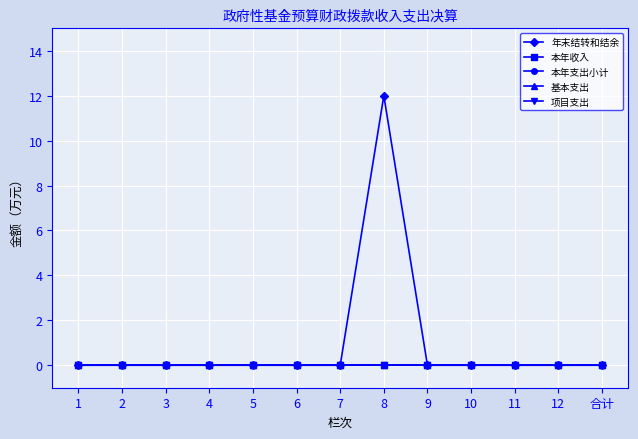

Reading left to right, extract all data points from this chart.

年末结转和结余: 0	0	0	0	0	0	0	12	0	0	0	0	0
本年收入: 0	0	0	0	0	0	0	0	0	0	0	0	0
本年支出小计: 0	0	0	0	0	0	0	0	0	0	0	0	0
基本支出: 0	0	0	0	0	0	0	0	0	0	0	0	0
项目支出: 0	0	0	0	0	0	0	0	0	0	0	0	0